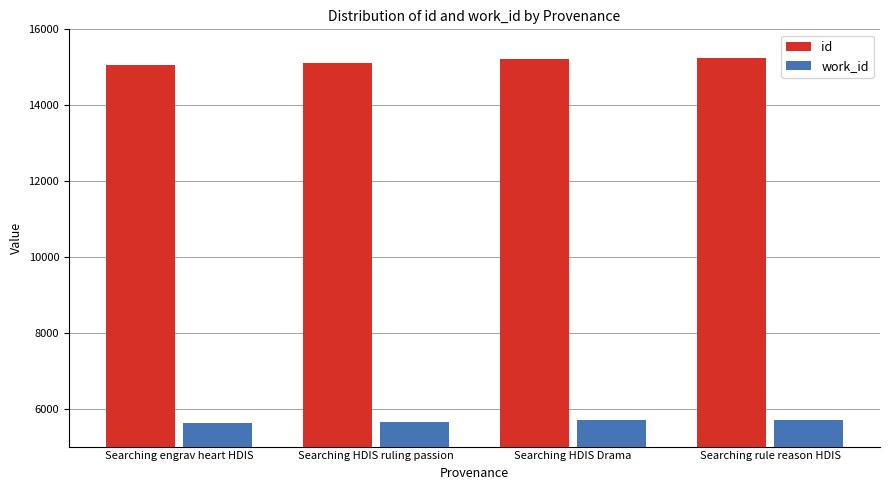

What is the lowest value of the id series?

15056